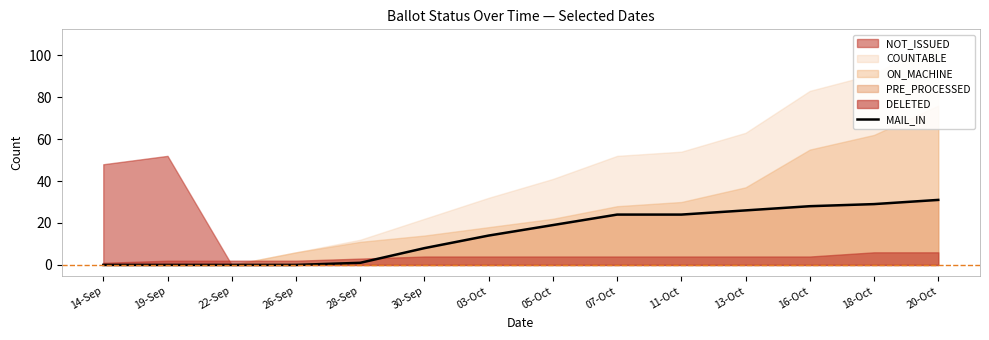

How many values are above zero?

10